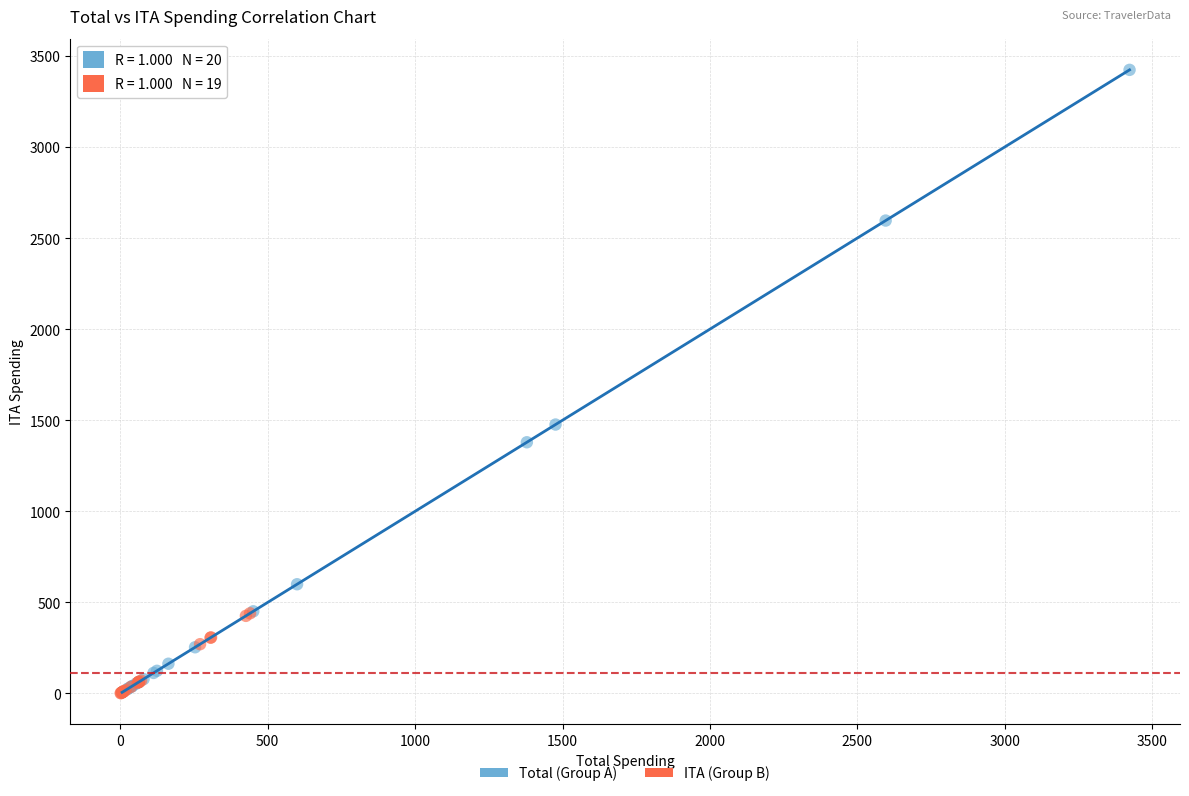

What are all the series names shown in the legend?

Total (Group A), ITA (Group B)